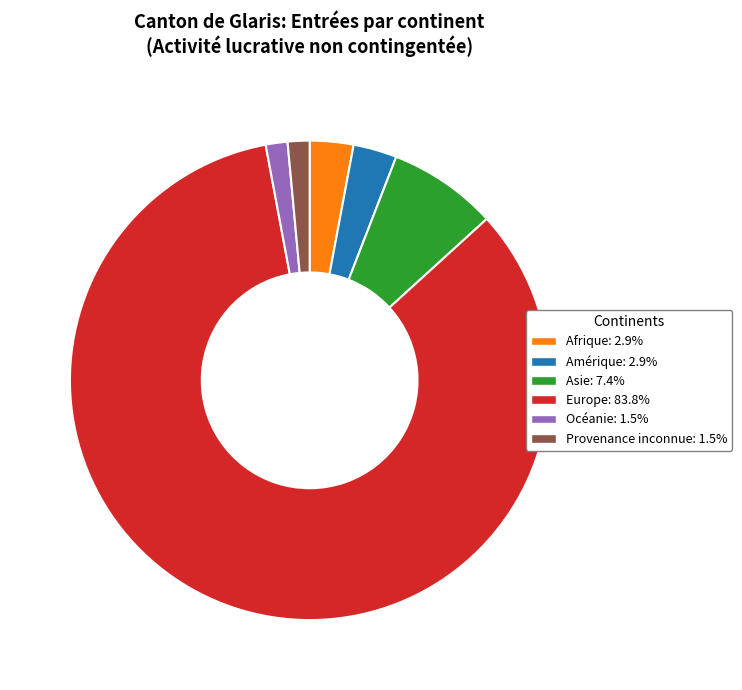

Between Provenance inconnue and Amérique, which is larger?

Amérique